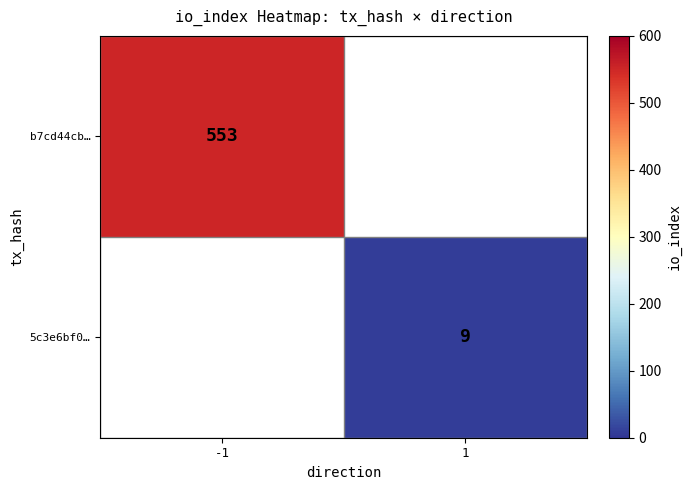

Is it true that b7cd44cb… equals 553 at -1?

True